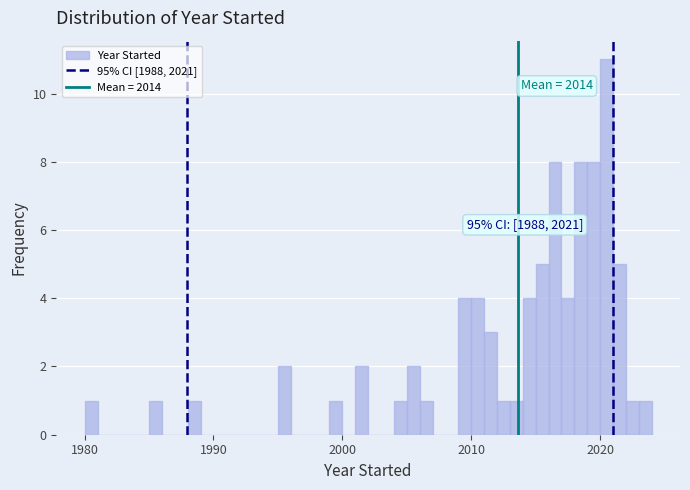

Read against the x-axis, roughly where is the centre of the tallest bar?

2021